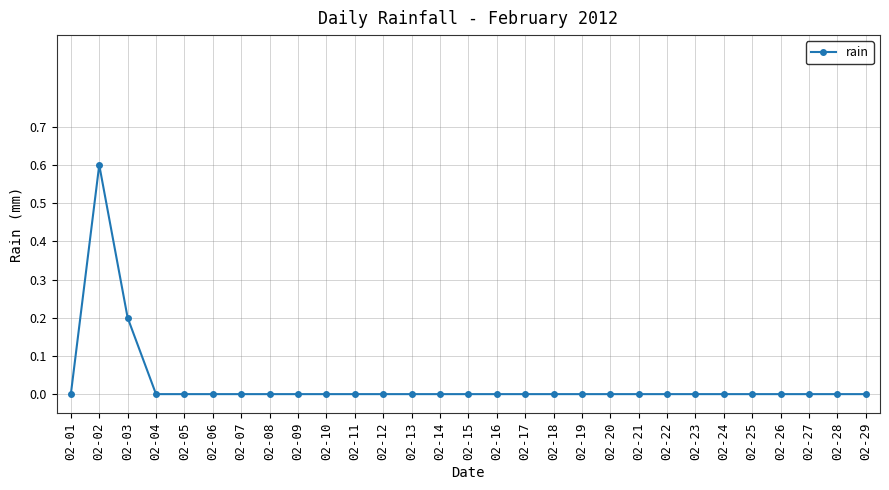

What is the sum of all values?

0.8